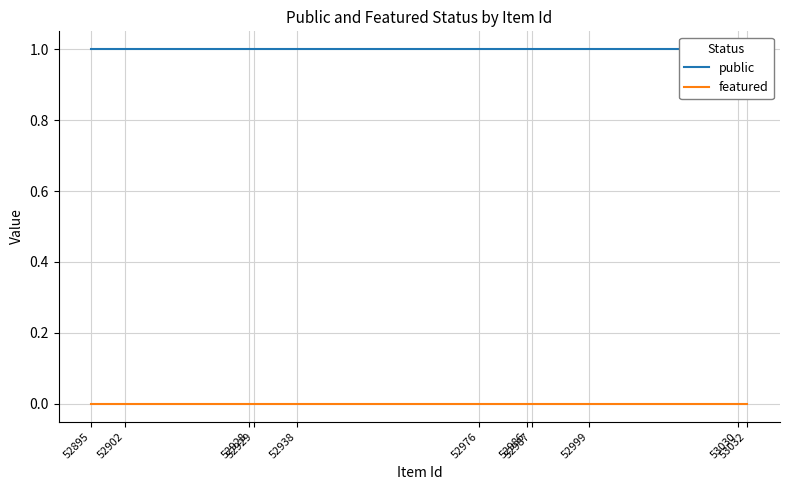

True or false: public and featured cross at least once.

False